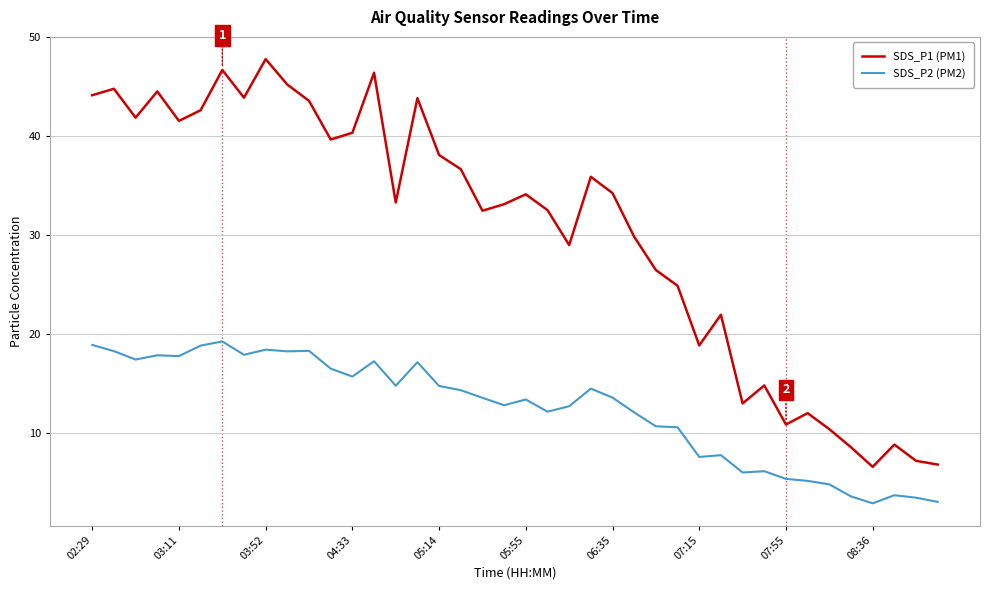

What is the difference between the maximum and minimum values in the SDS_P2 (PM2) series?

16.4